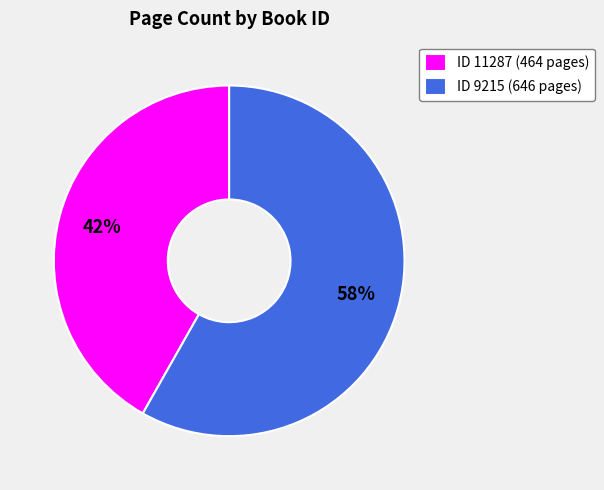

The ID 9215 (646 pages) slice represents 53% of the pie. True or false?

False